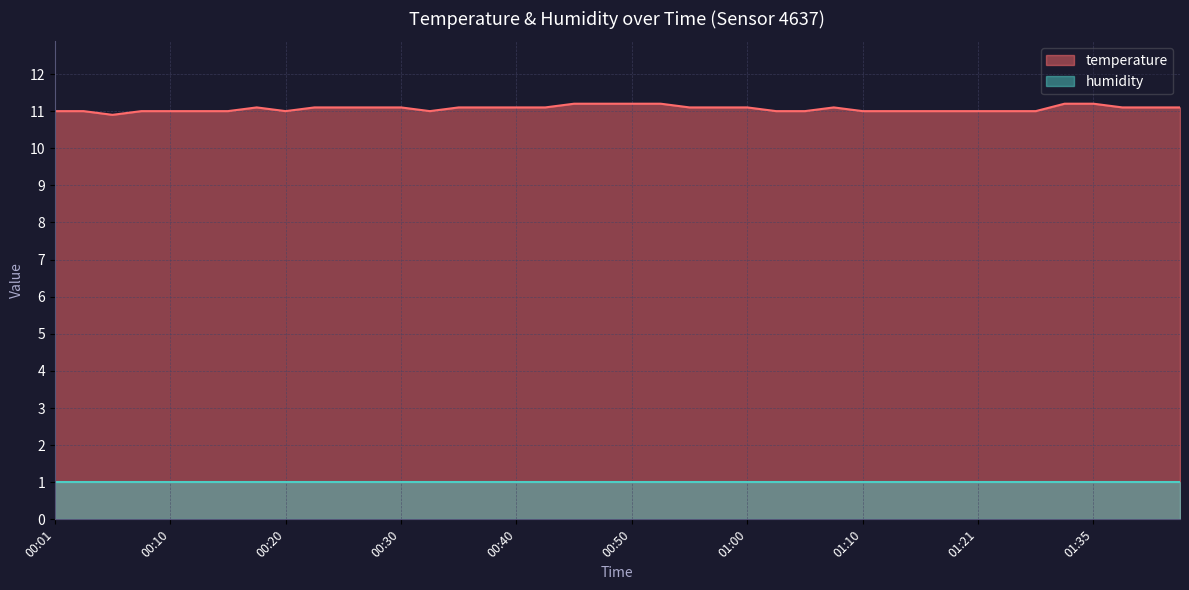

What is the sum of all values?

442.7